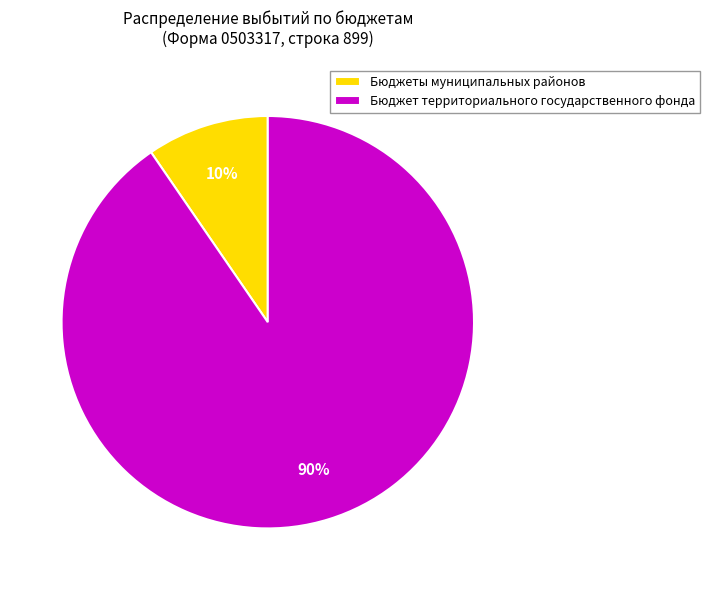

To the nearest percent, what is the combined percentage of Бюджет территориального государственного фонда and Бюджеты муниципальных районов?

100%